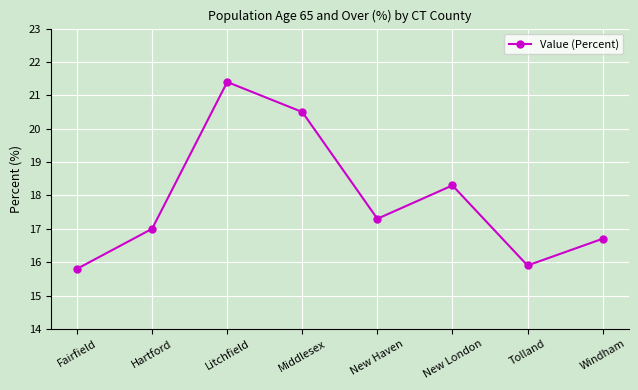

What is the difference between the second highest and minimum values?

4.7